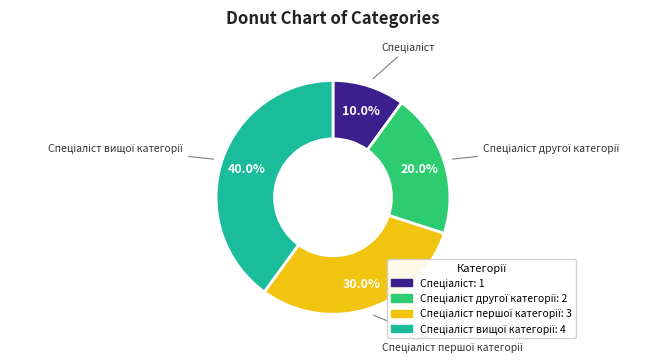

Is there any slice that represents more than half of the pie?

No